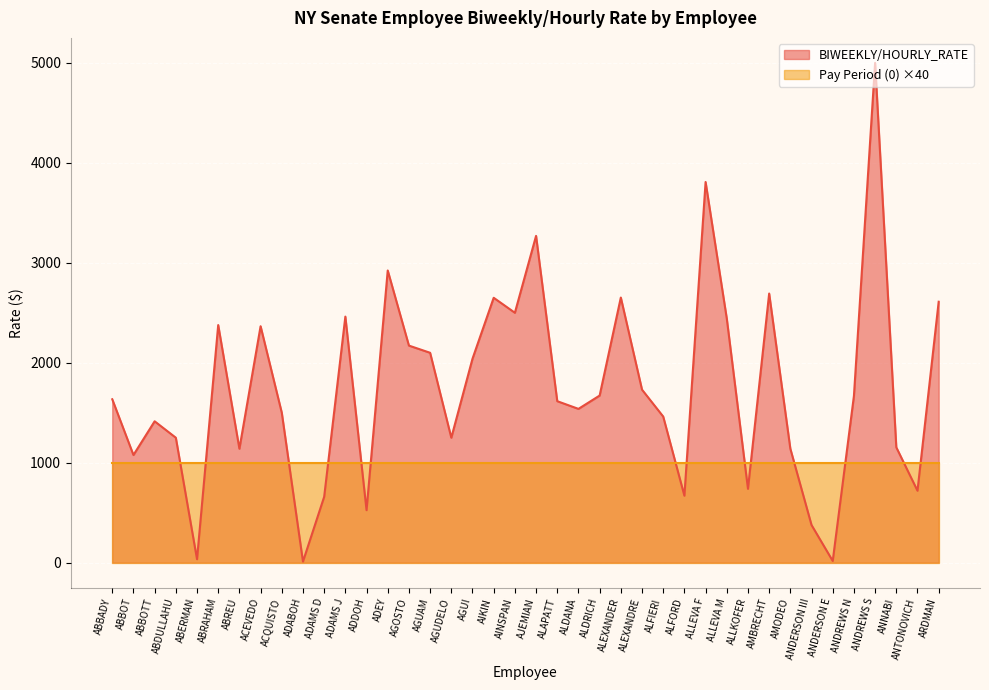

The chart shows a value of 17.0 at ANDERSON E. True or false?

True